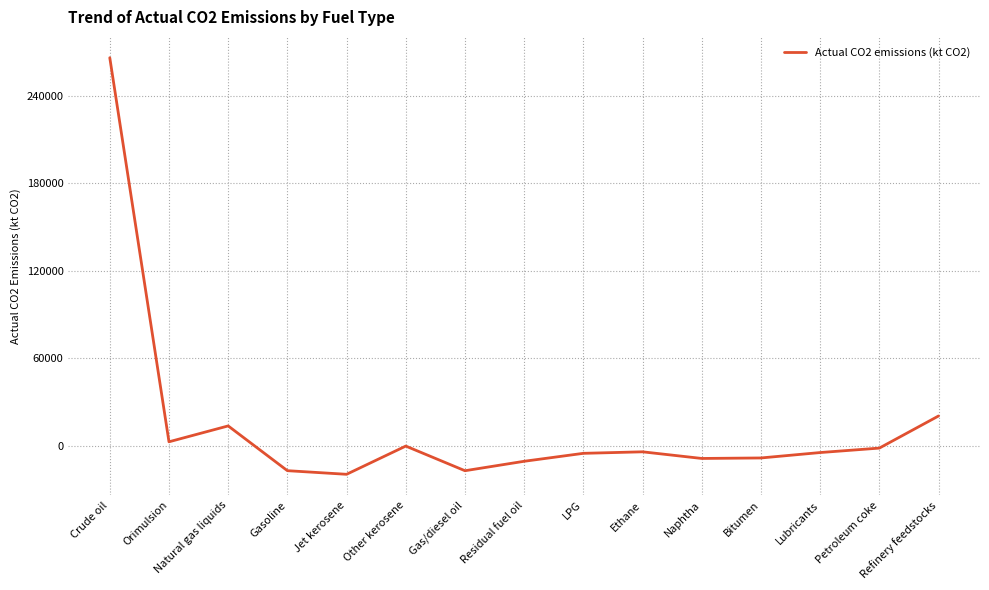

Which category has the highest value across all series?

Crude oil